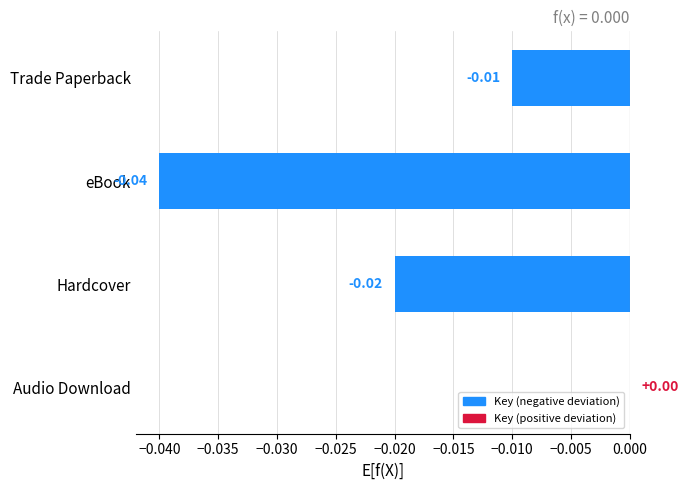

Count the number of categories in the chart.

4